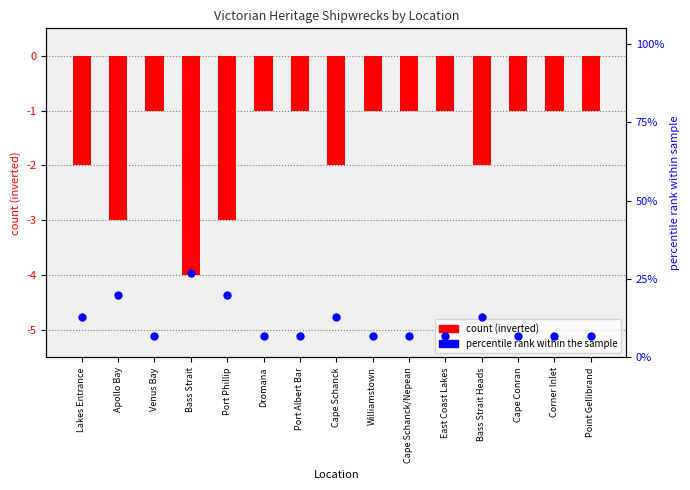

What are all the series names shown in the legend?

count (inverted), percentile rank within the sample